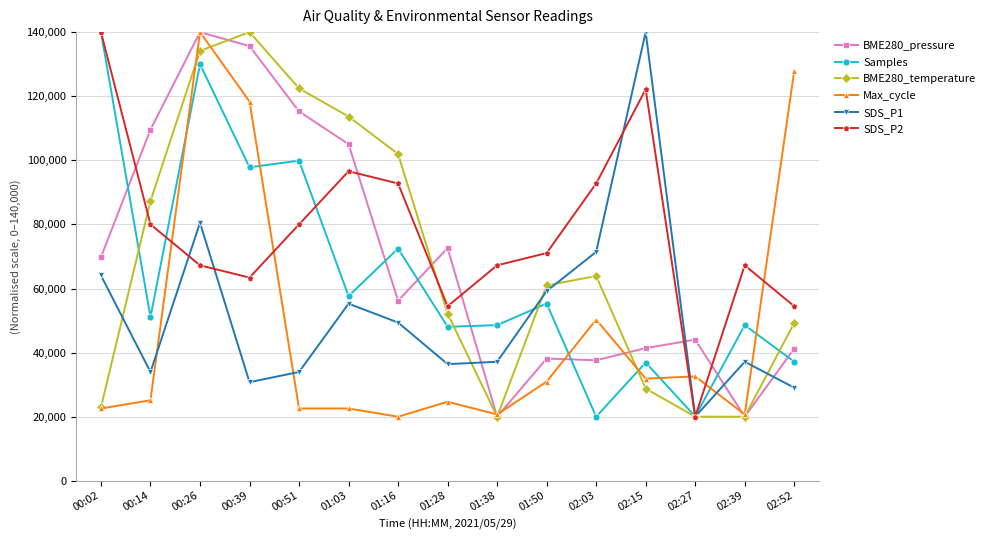

What is the difference between the maximum and minimum values in the SDS_P2 series?

120000.0